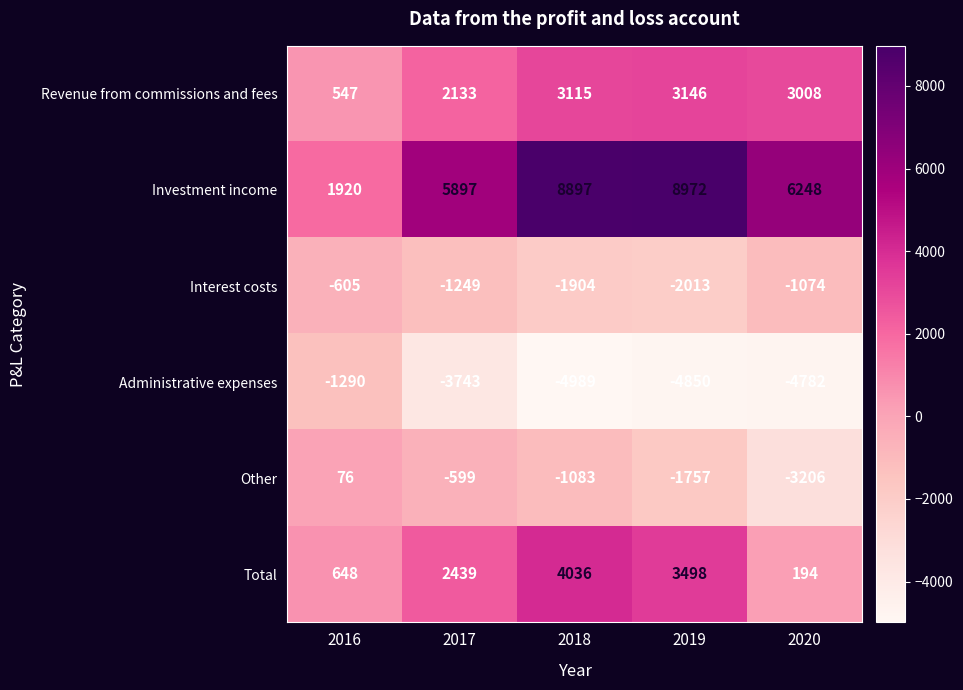

How many data points does each series have?

5